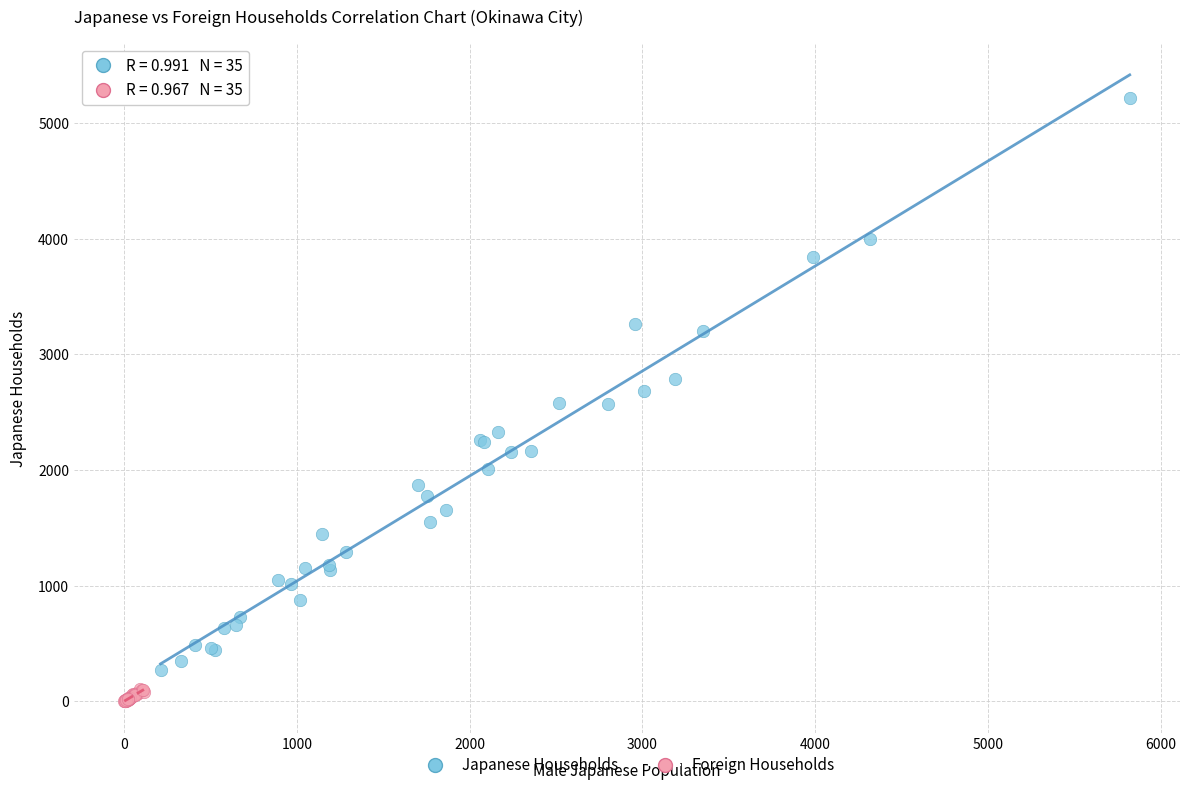

Which series has the largest Y range (max minus min)?

Japanese Households